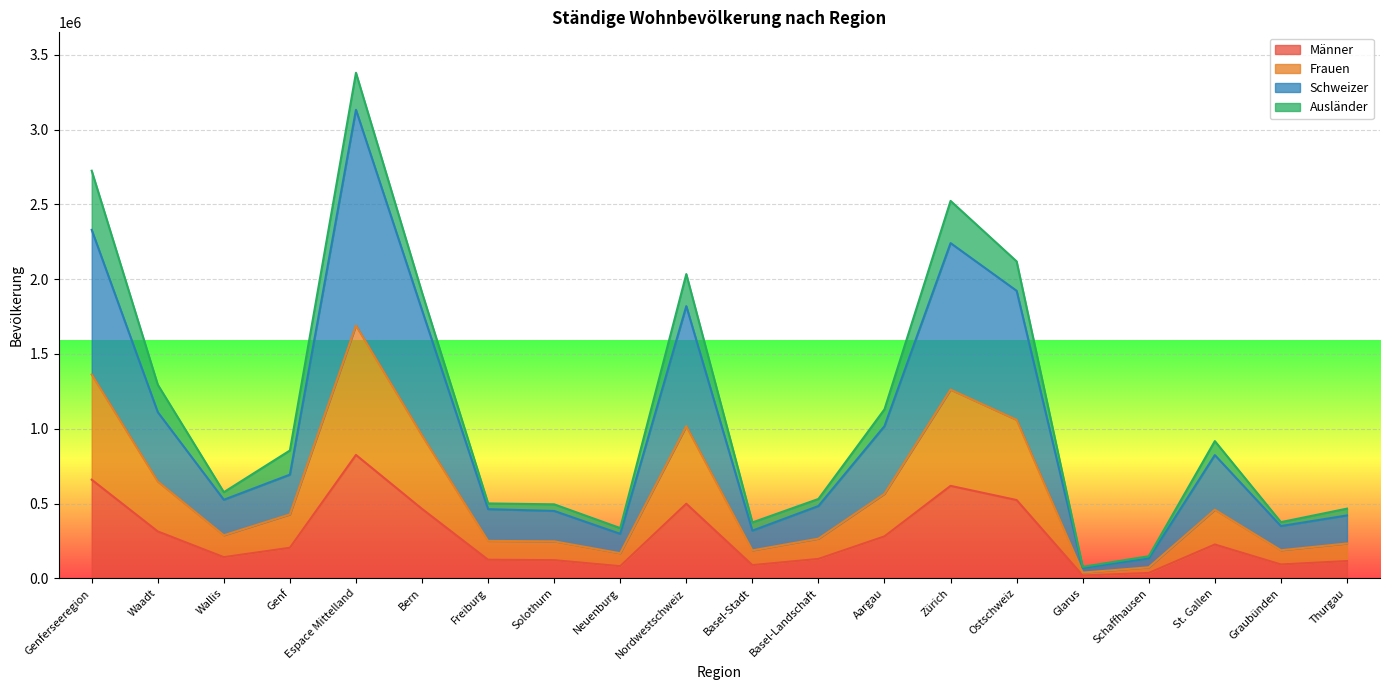

Between Genferseeregion and Ostschweiz, which is larger?

Genferseeregion